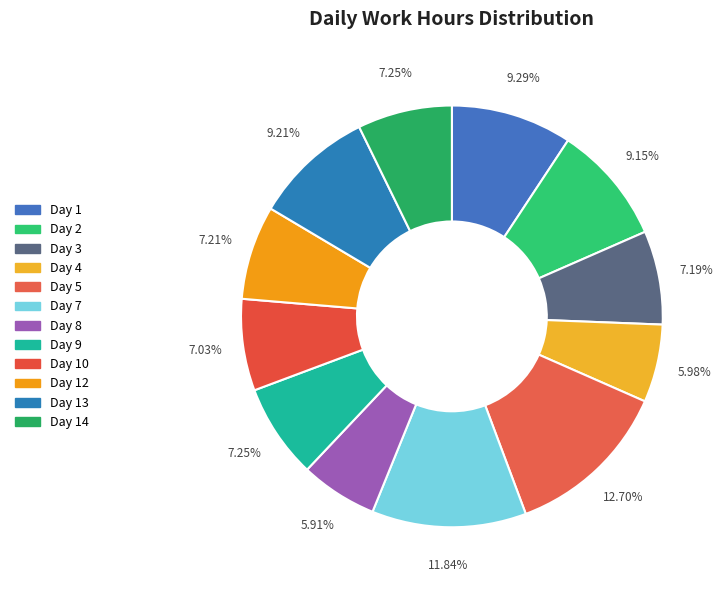

Count the number of slices in the pie.

12